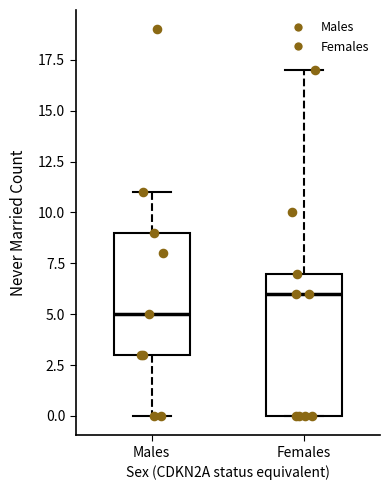

Reading left to right, transcribe this box plot: for each box, give where its median line is, the range the box spans, and where its two whiskers end, as read against the y-axis. The values are not printed on the chart, so give them approximately, as read against the axis.

Males: median 5, box 3 to 9, whiskers 0 to 11
Females: median 6, box 0 to 7, whiskers 0 to 17